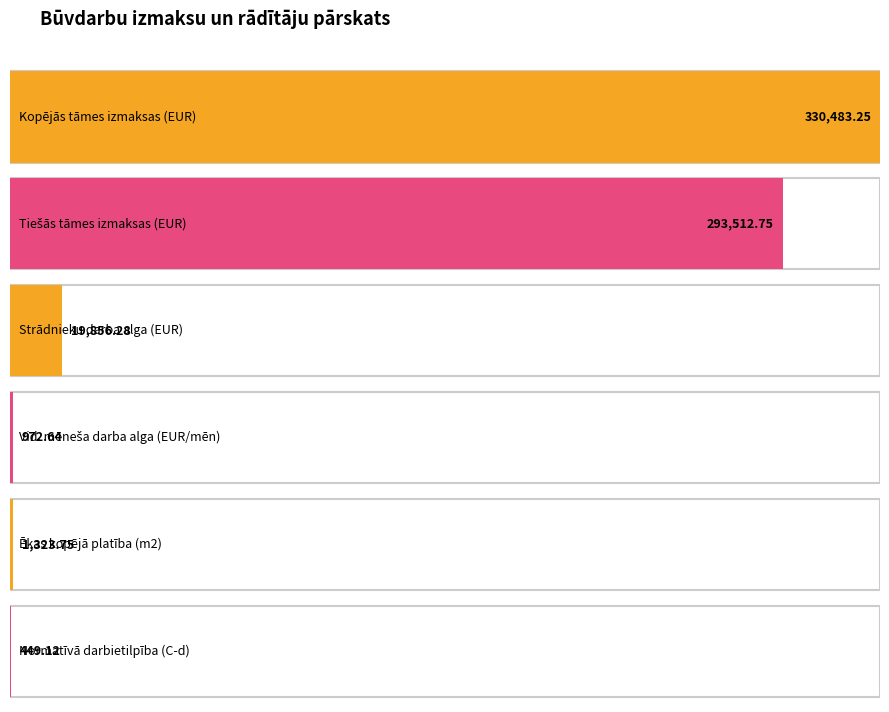

How many values are below 19856?

3